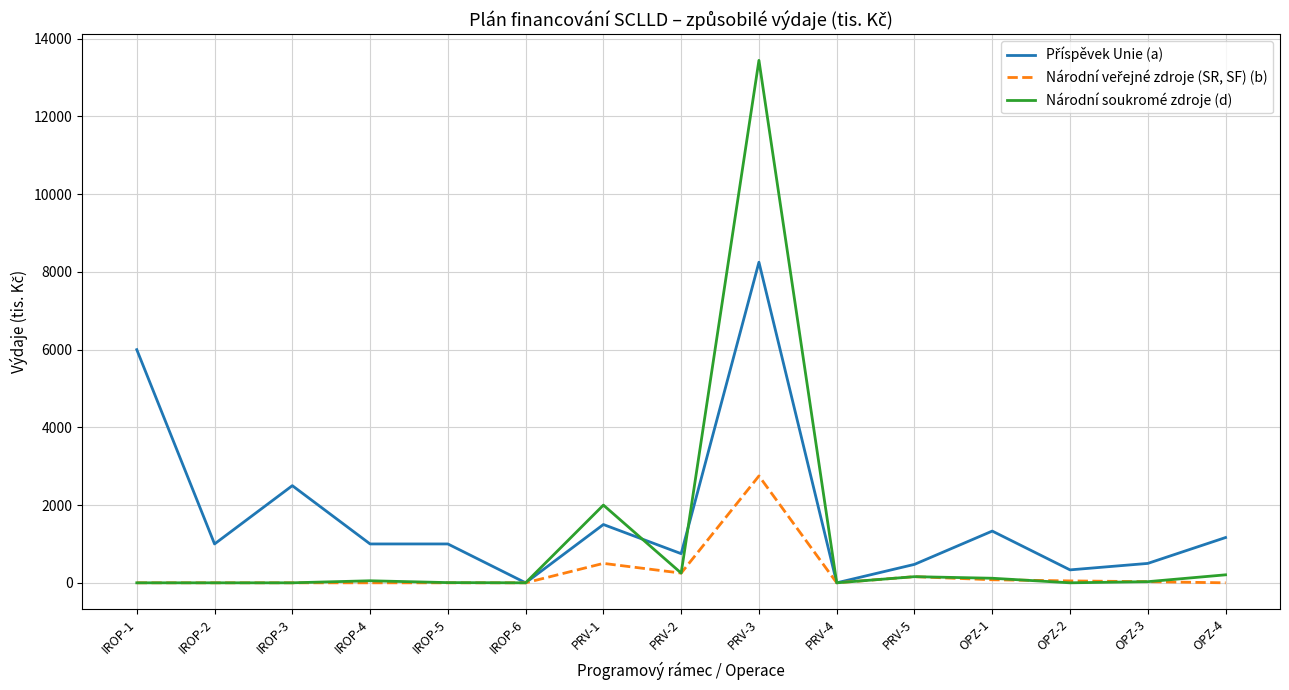

What is the greatest value displayed?

13444.4